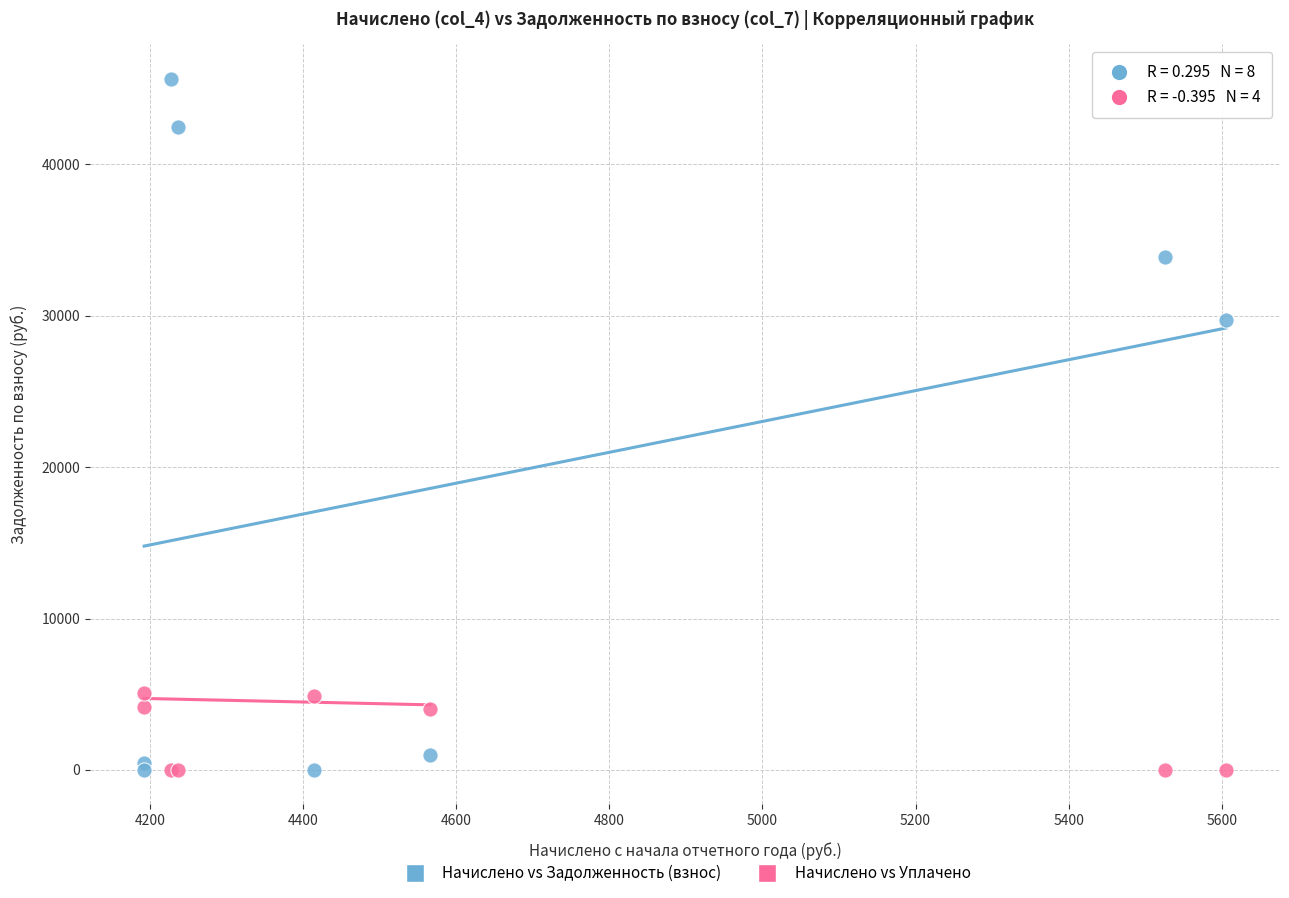

In the Начислено vs Задолженность (взнос) series, what Y value is closest to 22822?

29725.2